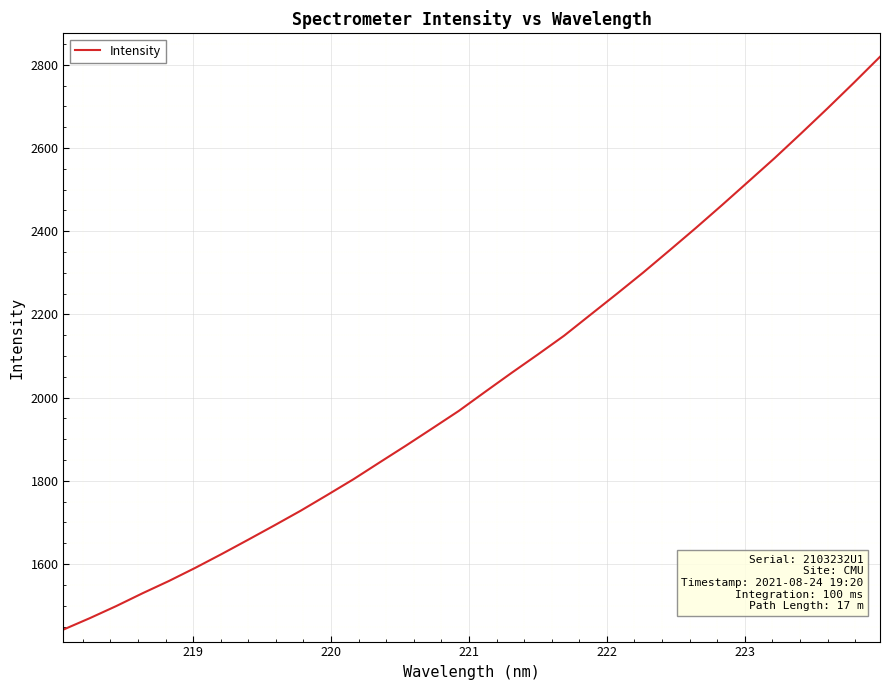

What is the difference between the second highest and second lowest values?

1286.5